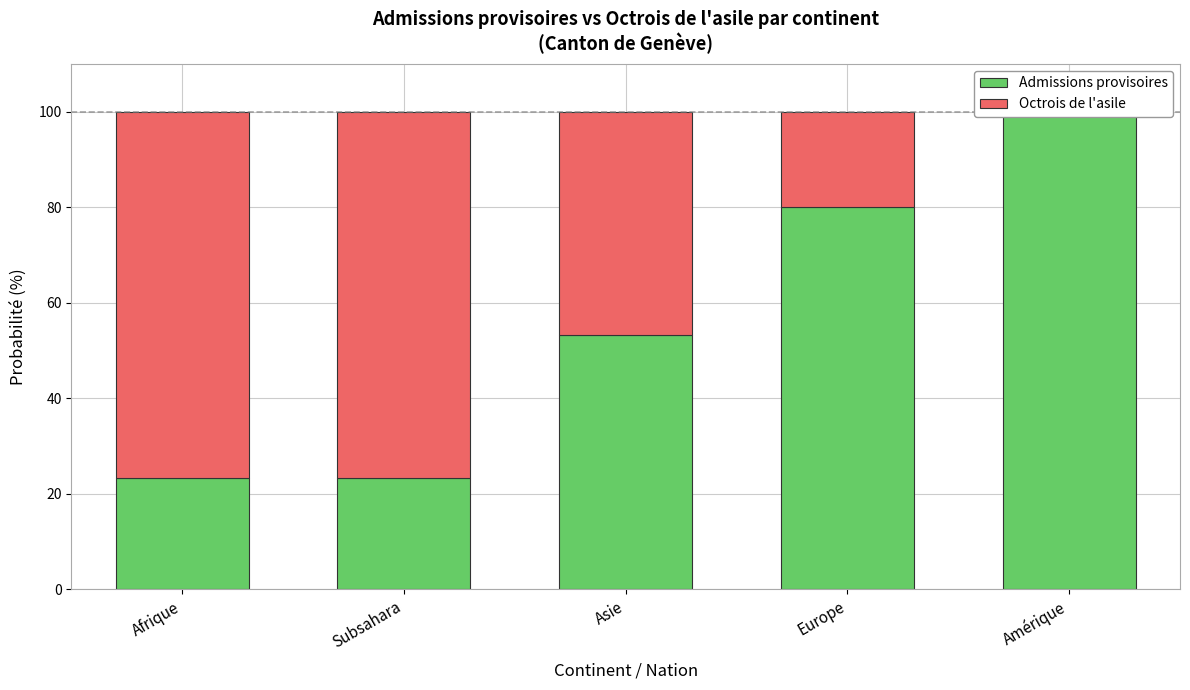

Which category has the lowest value across all series?

Amérique